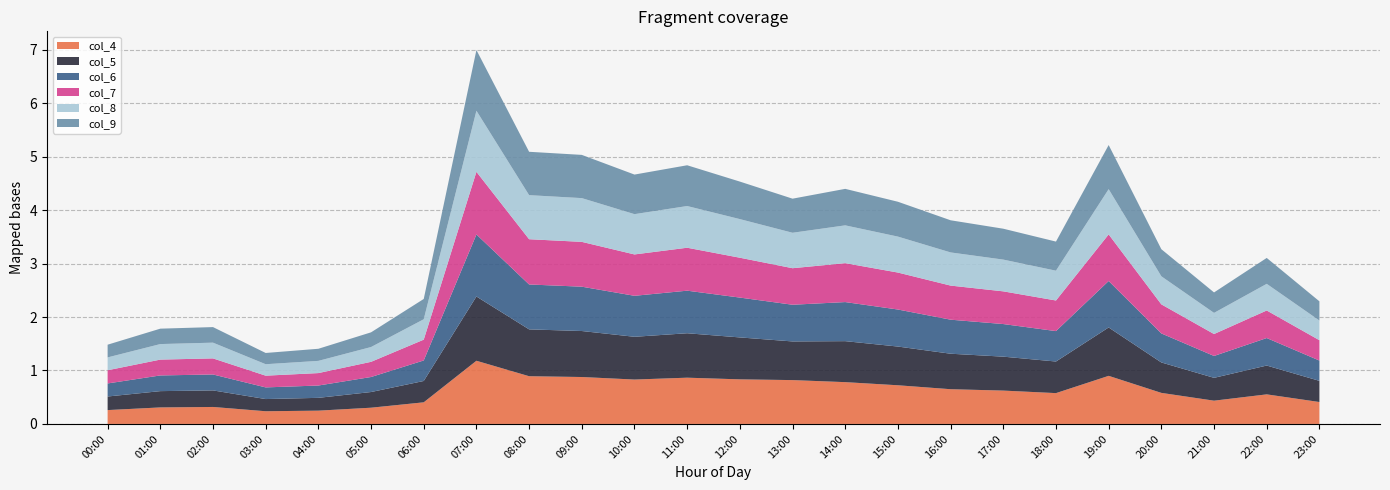

Reading left to right, list all the values displayed in this chart.

col_4: 0.3	0.3	0.3	0.2	0.2	0.3	0.4	1.2	0.9	0.9	0.8	0.9	0.8	0.8	0.8	0.7	0.6	0.6	0.6	0.9	0.6	0.4	0.6	0.4
col_5: 0.3	0.3	0.3	0.2	0.2	0.3	0.4	1.2	0.9	0.9	0.8	0.8	0.8	0.7	0.8	0.7	0.7	0.6	0.6	0.9	0.6	0.4	0.5	0.4
col_6: 0.2	0.3	0.3	0.2	0.2	0.3	0.4	1.2	0.8	0.8	0.8	0.8	0.7	0.7	0.7	0.7	0.6	0.6	0.6	0.9	0.5	0.4	0.5	0.4
col_7: 0.2	0.3	0.3	0.2	0.2	0.3	0.4	1.2	0.8	0.8	0.8	0.8	0.7	0.7	0.7	0.7	0.6	0.6	0.6	0.9	0.5	0.4	0.5	0.4
col_8: 0.2	0.3	0.3	0.2	0.2	0.3	0.4	1.1	0.8	0.8	0.8	0.8	0.7	0.7	0.7	0.7	0.6	0.6	0.6	0.8	0.5	0.4	0.5	0.4
col_9: 0.2	0.3	0.3	0.2	0.2	0.3	0.4	1.1	0.8	0.8	0.7	0.8	0.7	0.6	0.7	0.7	0.6	0.6	0.5	0.8	0.5	0.4	0.5	0.4